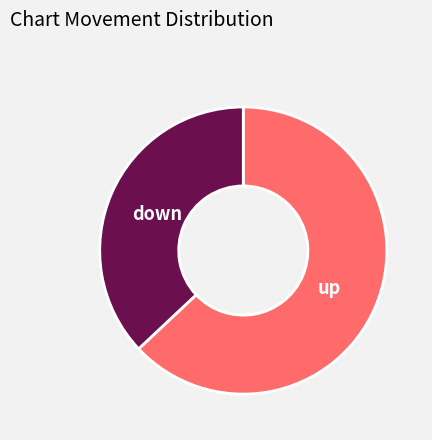

Count the number of slices in the pie.

2